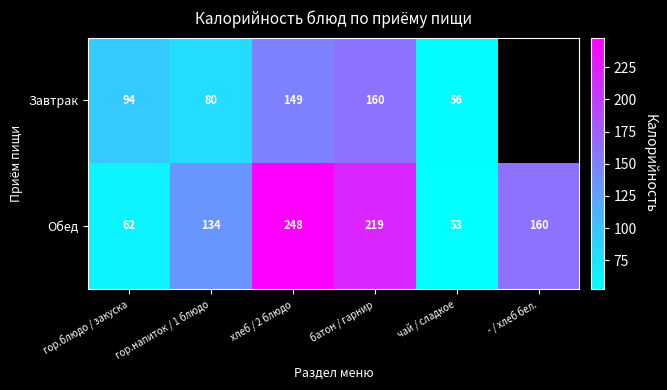

What is the approximate value of Обед at батон / гарнир, to the nearest 50?

200